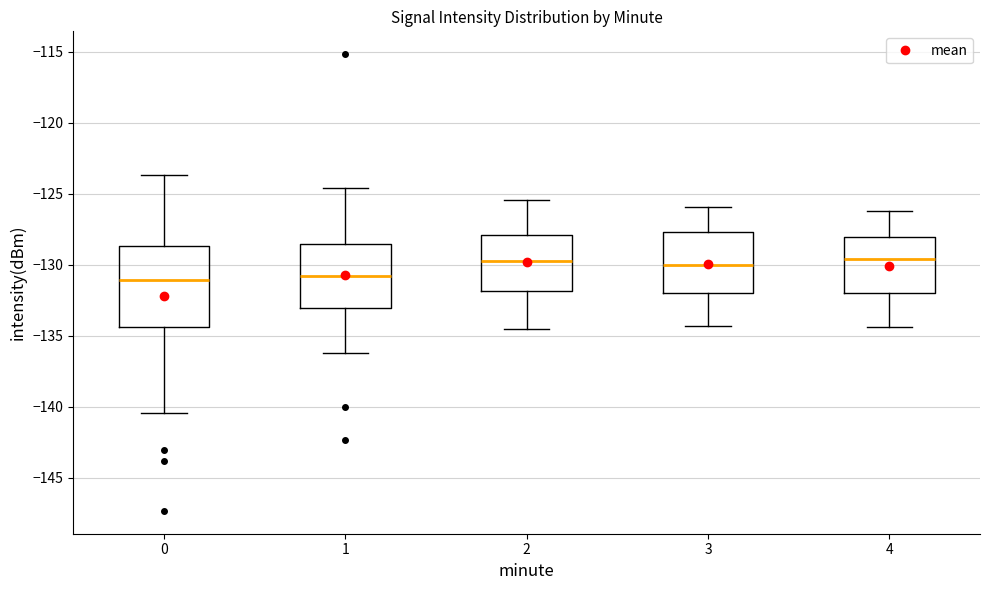

Reading left to right, read every box against the y-axis: the position of its median line, the range the box covers, and the ends of its whiskers. The values are not printed on the chart, so give them approximately, as read against the axis.

0: median -131.0, box -134.5 to -128.5, whiskers -140.5 to -123.5
1: median -131.0, box -133.0 to -128.5, whiskers -136.0 to -124.5
2: median -129.5, box -132.0 to -128.0, whiskers -134.5 to -125.5
3: median -130.0, box -132.0 to -127.5, whiskers -134.5 to -126.0
4: median -129.5, box -132.0 to -128.0, whiskers -134.5 to -126.0